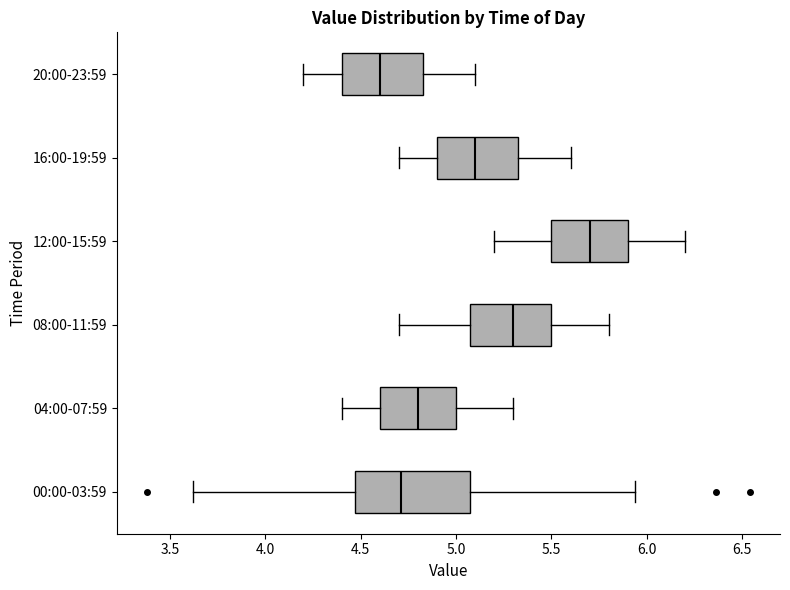

Reading bottom to top, read every box against the x-axis: the position of its median line, the range the box covers, and the ends of its whiskers. The values are not printed on the chart, so give them approximately, as read against the axis.

00:00-03:59: median 4.70, box 4.45 to 5.10, whiskers 3.60 to 5.95
04:00-07:59: median 4.80, box 4.60 to 5.00, whiskers 4.40 to 5.30
08:00-11:59: median 5.30, box 5.10 to 5.50, whiskers 4.70 to 5.80
12:00-15:59: median 5.70, box 5.50 to 5.90, whiskers 5.20 to 6.20
16:00-19:59: median 5.10, box 4.90 to 5.35, whiskers 4.70 to 5.60
20:00-23:59: median 4.60, box 4.40 to 4.85, whiskers 4.20 to 5.10